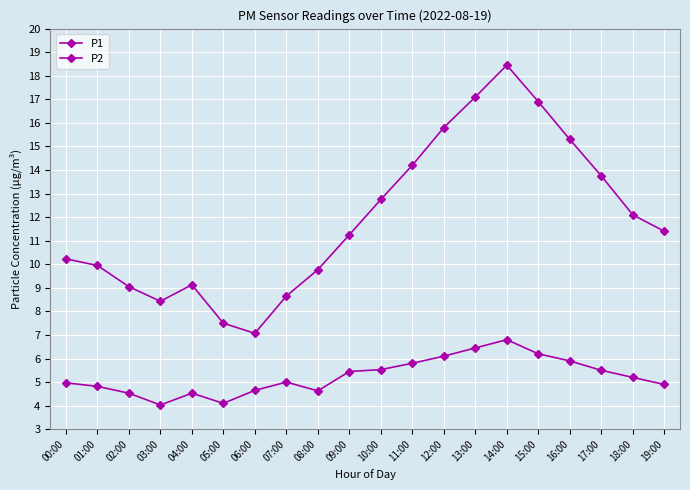

Where is P1 nearest to the value 12?

18:00